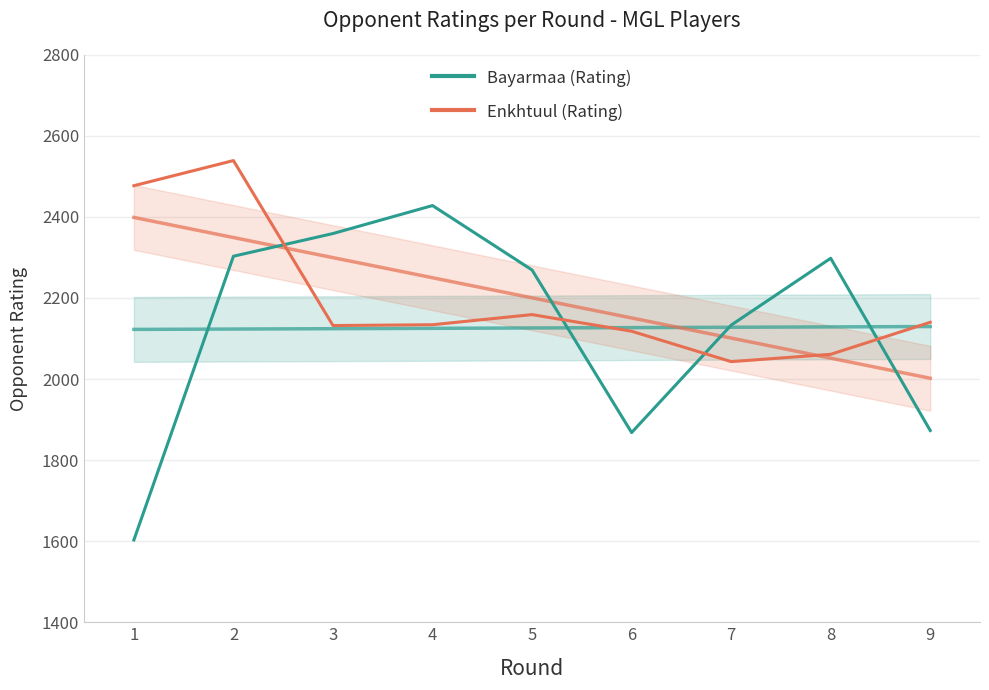

What is the difference between the highest and lowest values at 2?

236